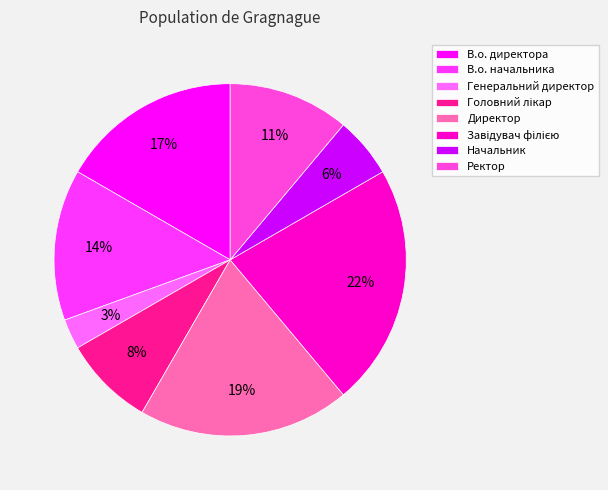

To the nearest percent, what is the average slice percentage?

12%